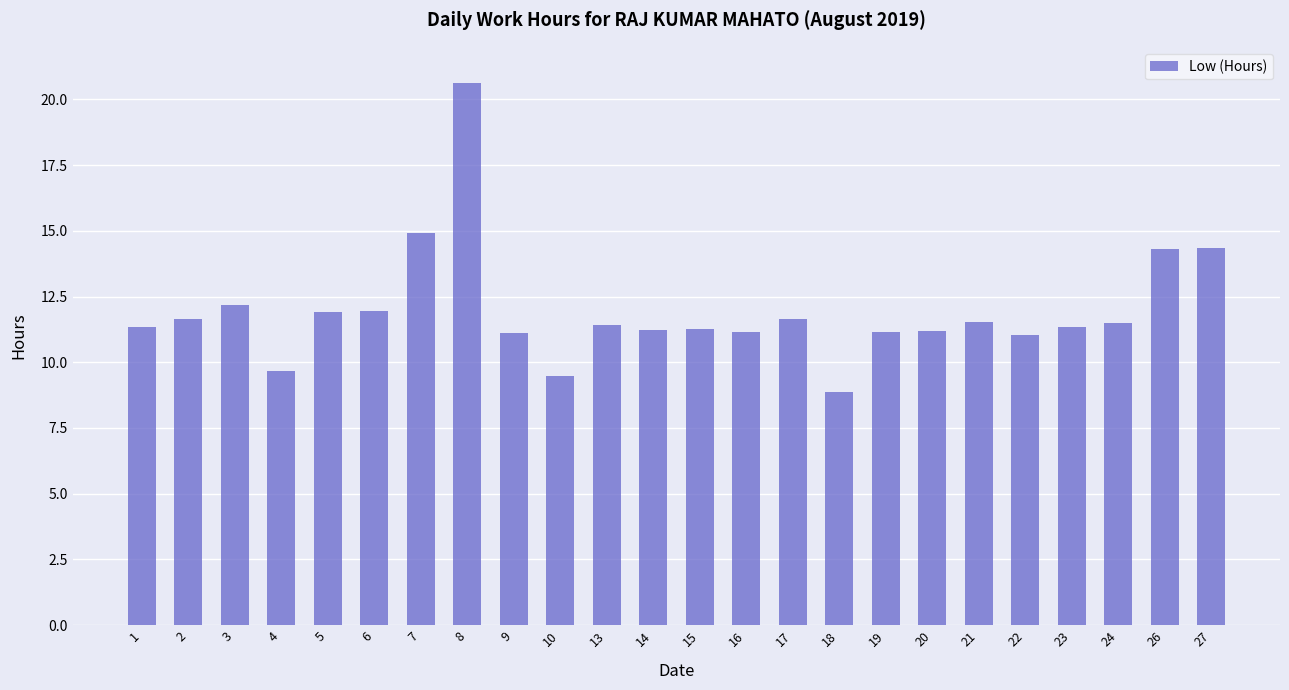

What is the approximate value at 1?

11.3